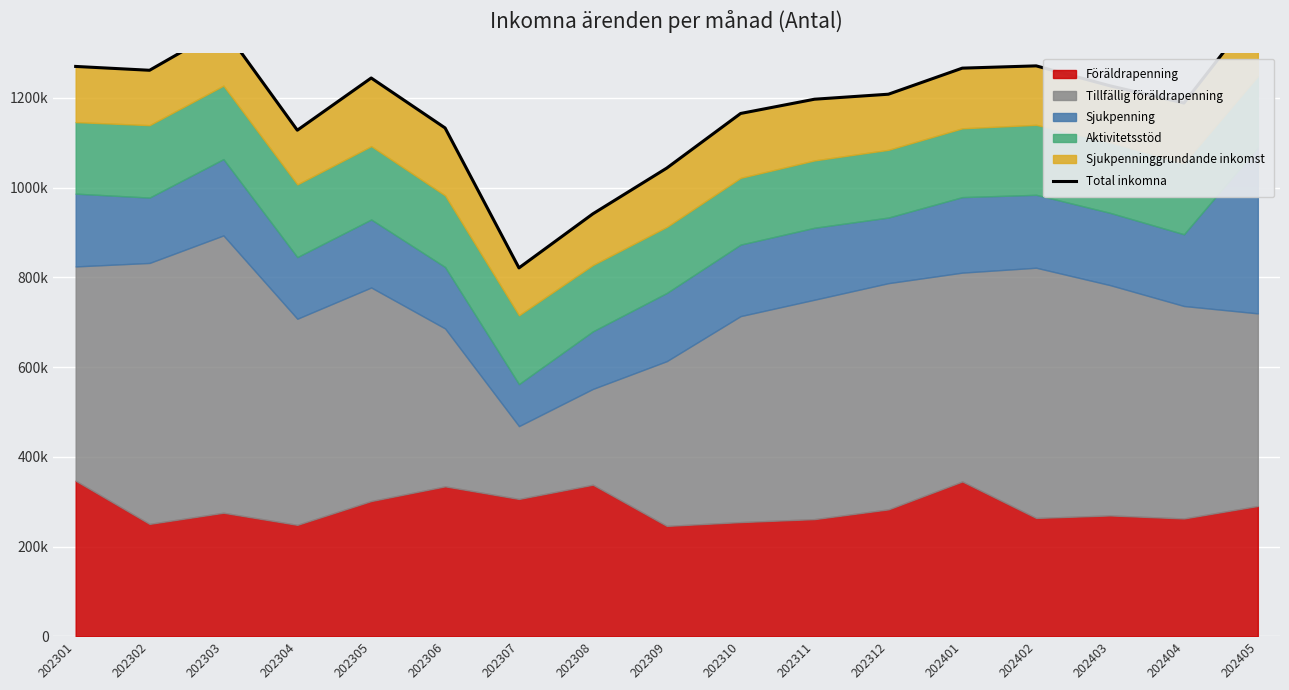

Reading left to right, extract all data points from this chart.

202301=1270062	202302=1261507	202303=1355740	202304=1127921	202305=1244293	202306=1132966	202307=821004	202308=941515	202309=1043473	202310=1165243	202311=1197003	202312=1208149	202401=1266264	202402=1271307	202403=1226838	202404=1188508	202405=1399867